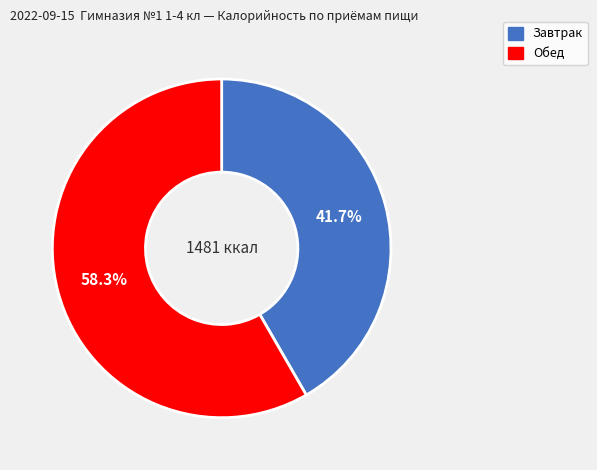

Does any single category account for the majority?

Yes